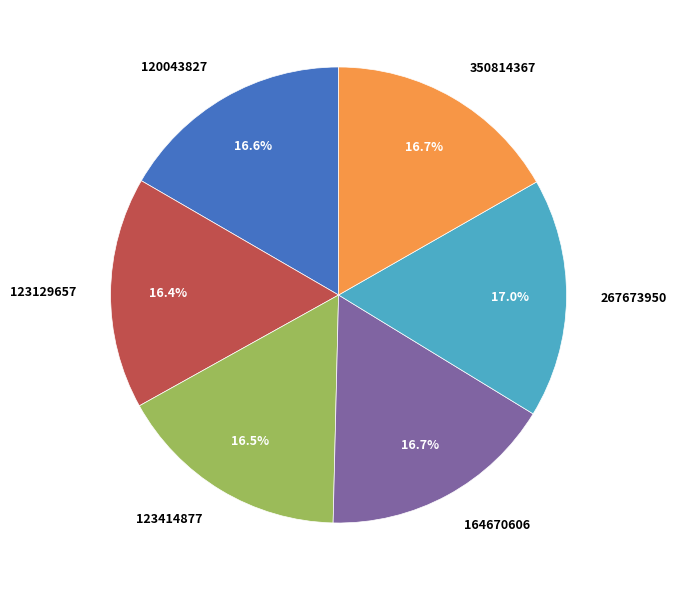

Does 350814367 represent more than half of the total?

No